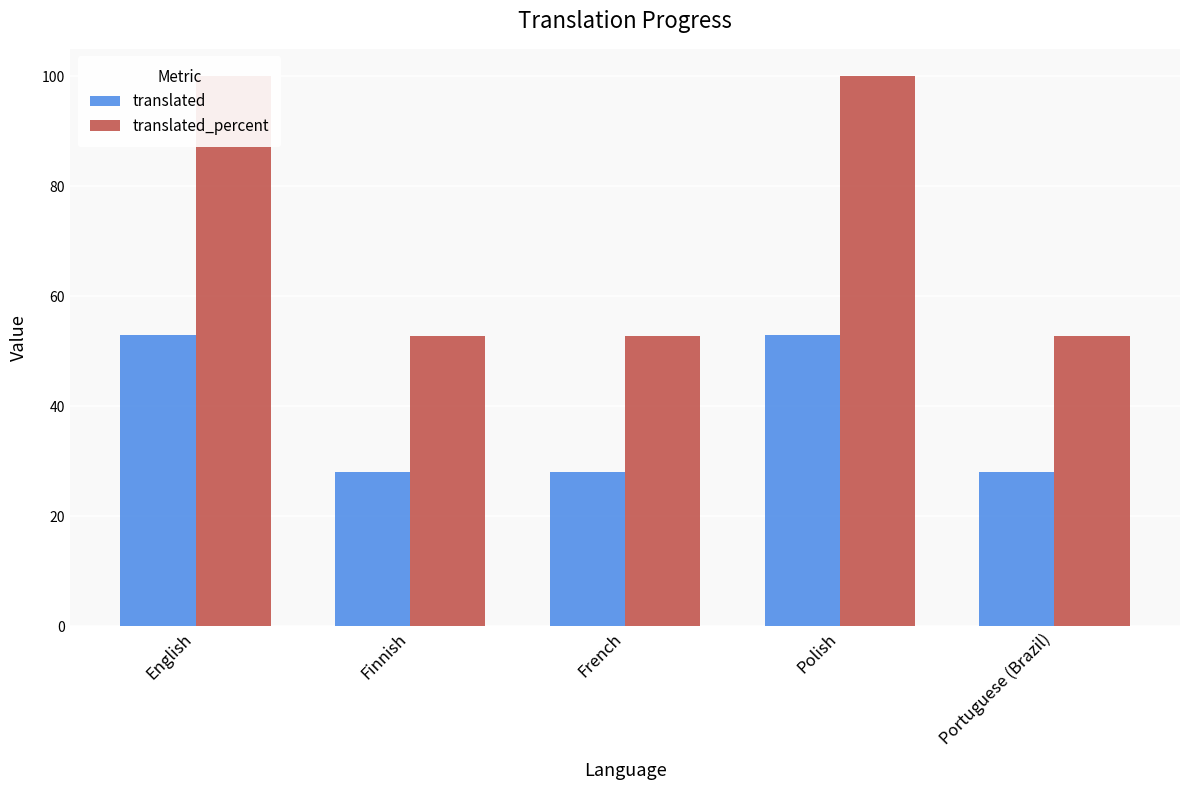

Is it true that translated equals 7.2 at French?

False